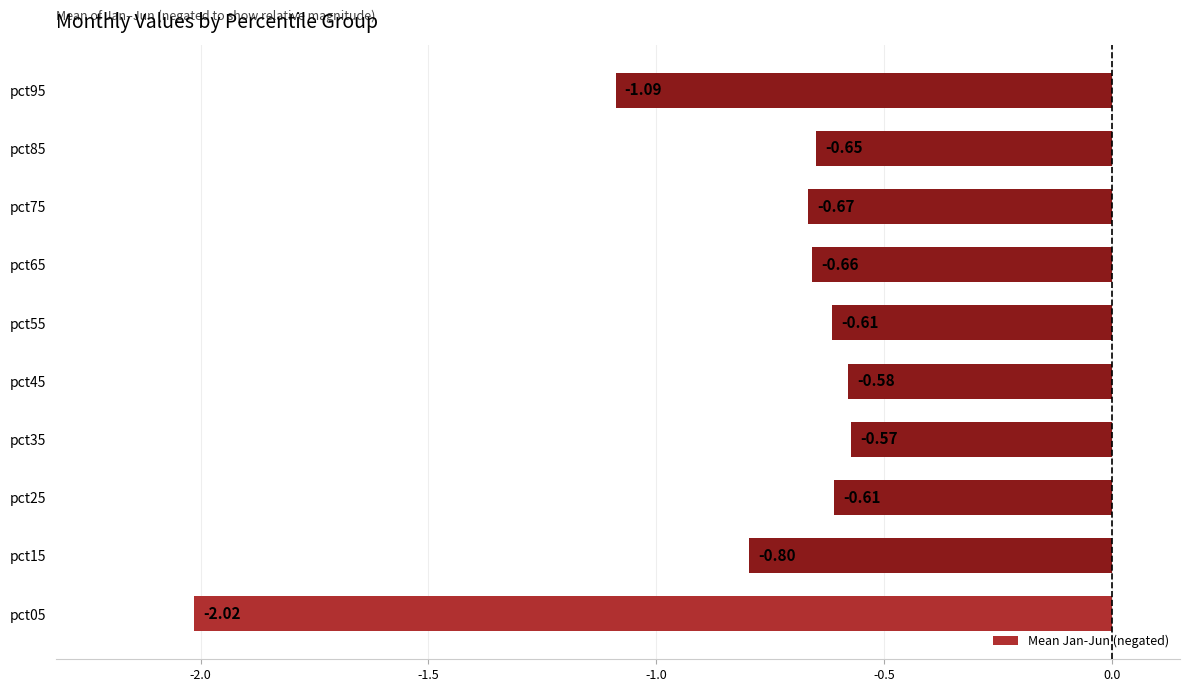

What is the average value?

-0.8